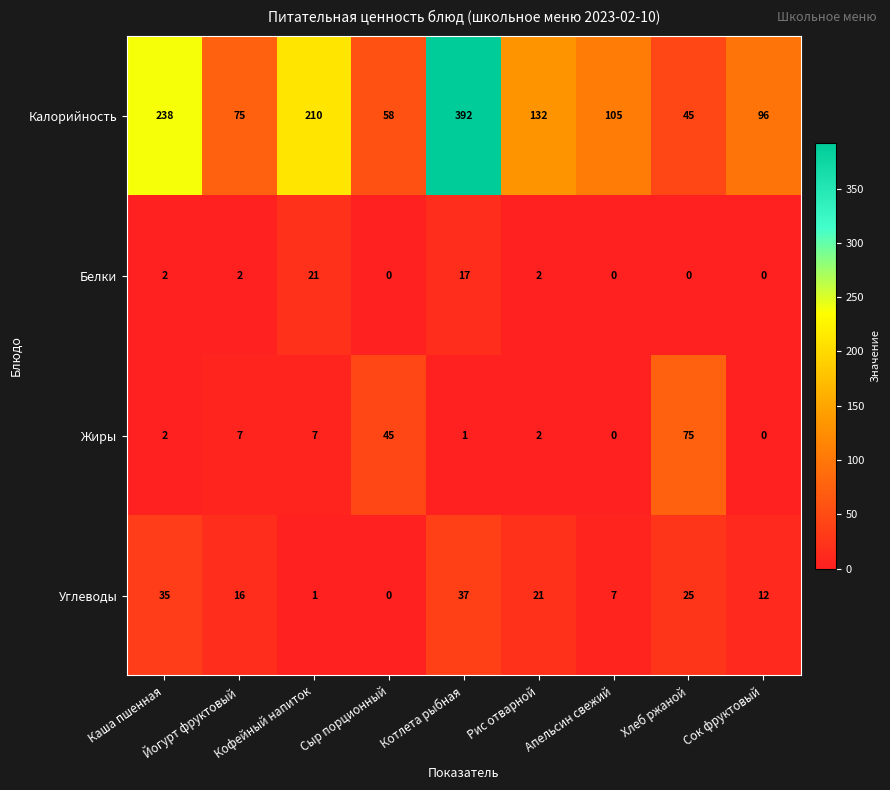

At how many categories does at least one series exceed 221?

2